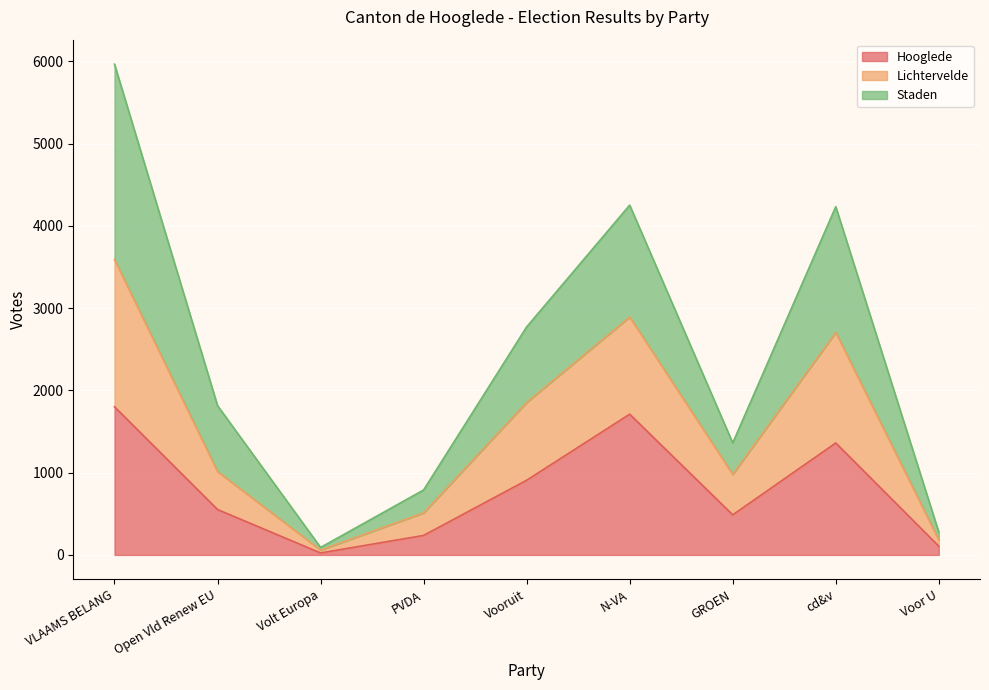

At which category does Lichtervelde reach its first local peak?

N-VA